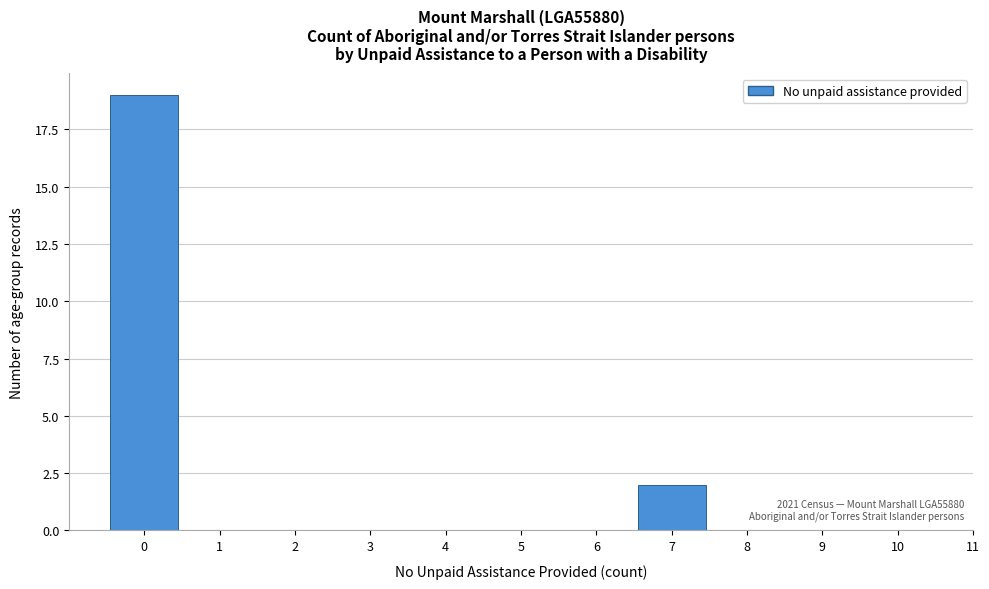

Which range on the x-axis has the tallest bar?

-0.5 to 0.5